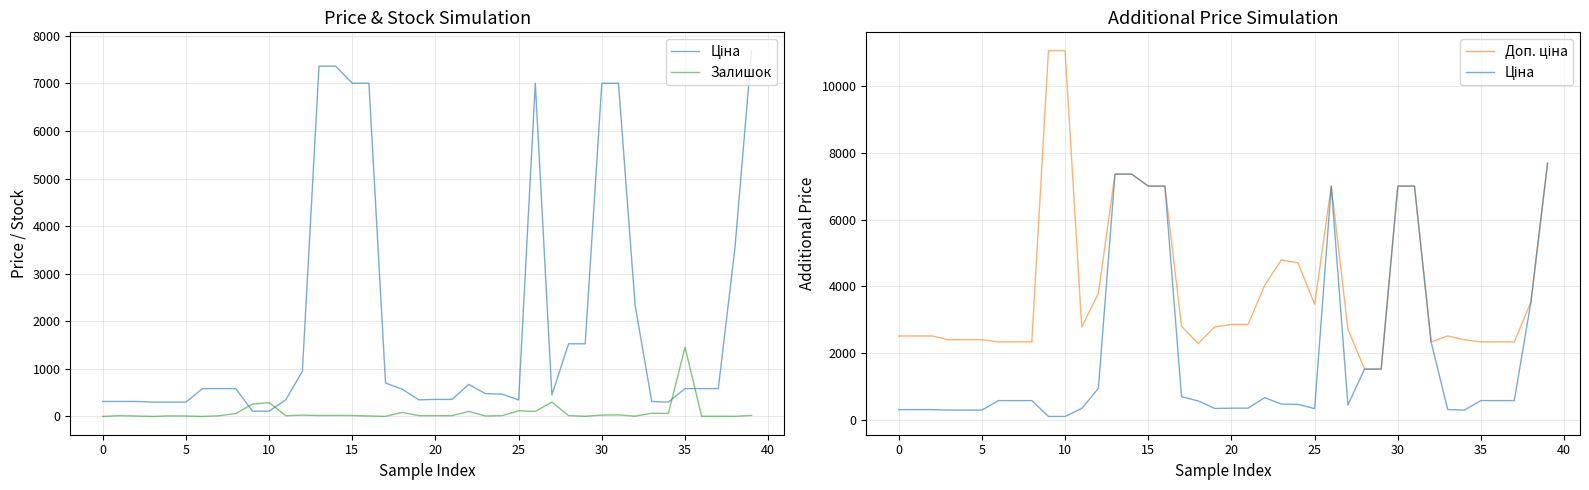

What is the greatest value displayed?

11055.0